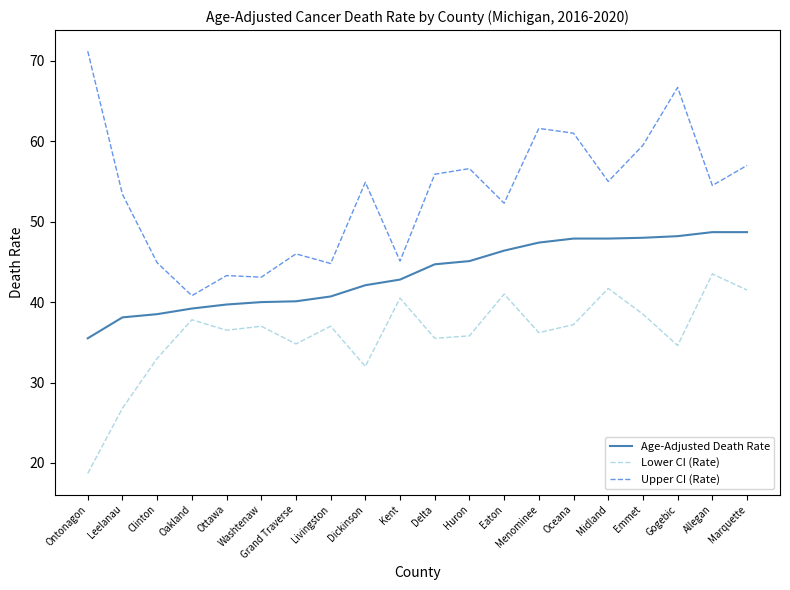

True or false: Age-Adjusted Death Rate and Upper CI (Rate) intersect in this chart.

False